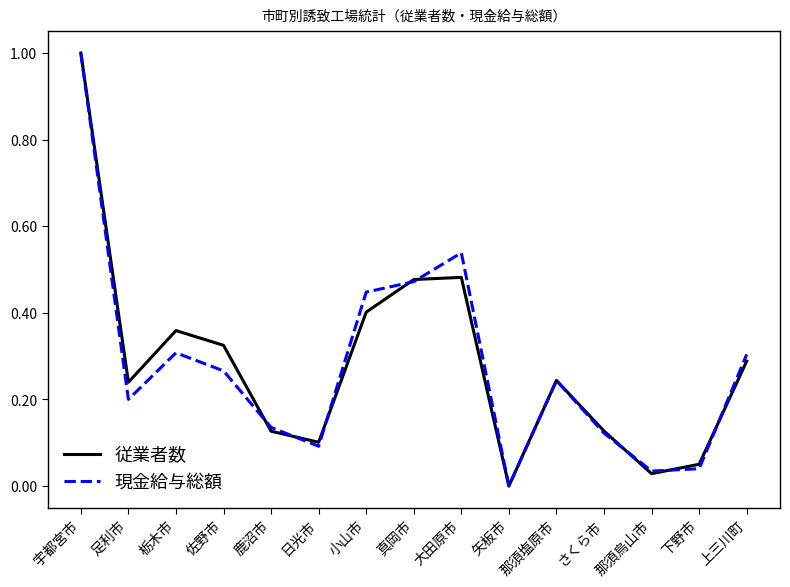

At which category does the chart reach its peak across all series?

宇都宮市